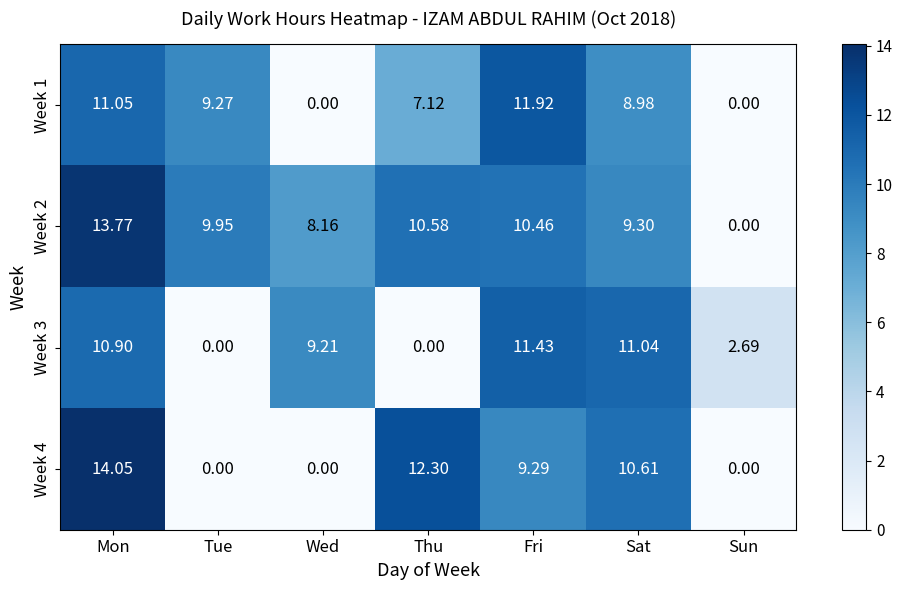

List the labels in order of Week 2 value, smallest first.

Sun, Wed, Sat, Tue, Fri, Thu, Mon